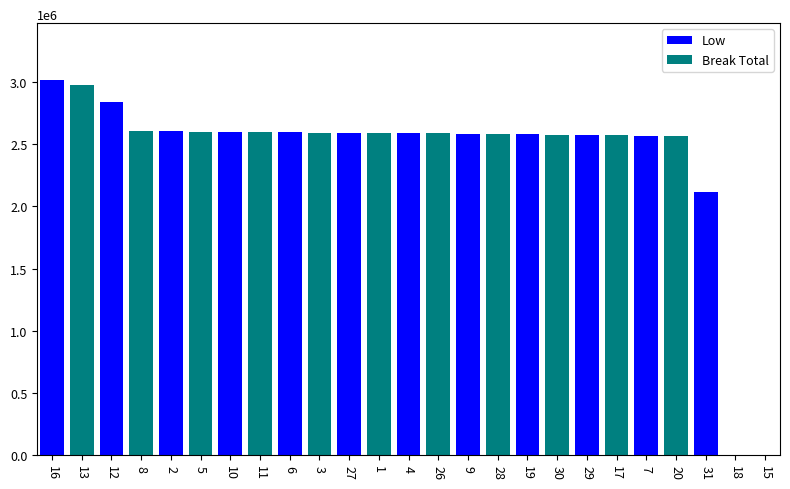

What is the average value of the Low series?

1250372